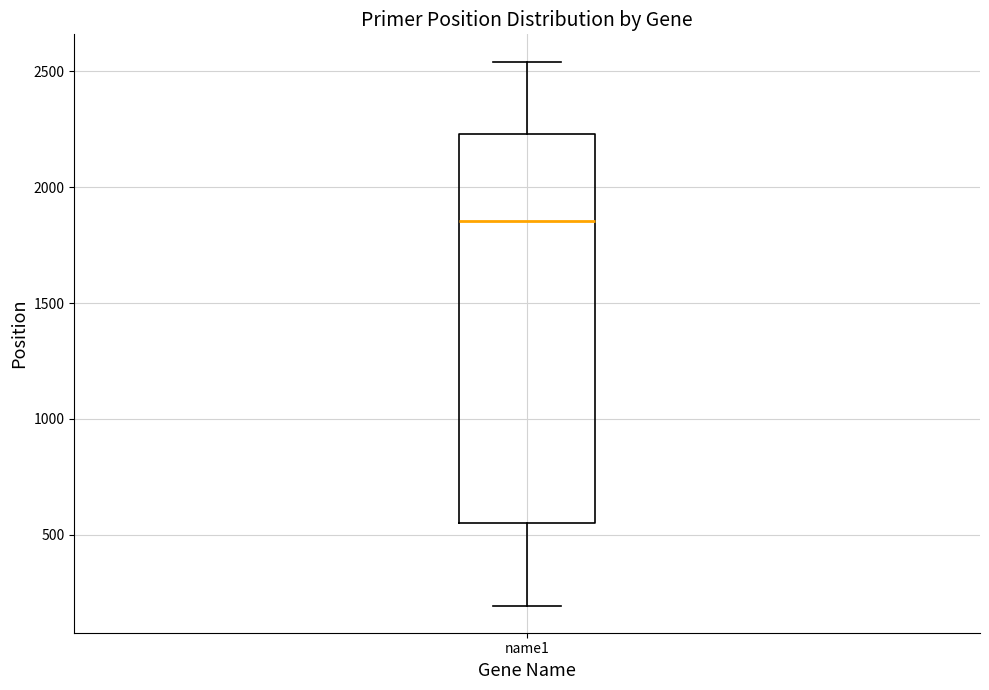

Where does the median line of the box for name1 sit on the y-axis? The values are not printed on the chart, so give them approximately, as read against the axis.

1850